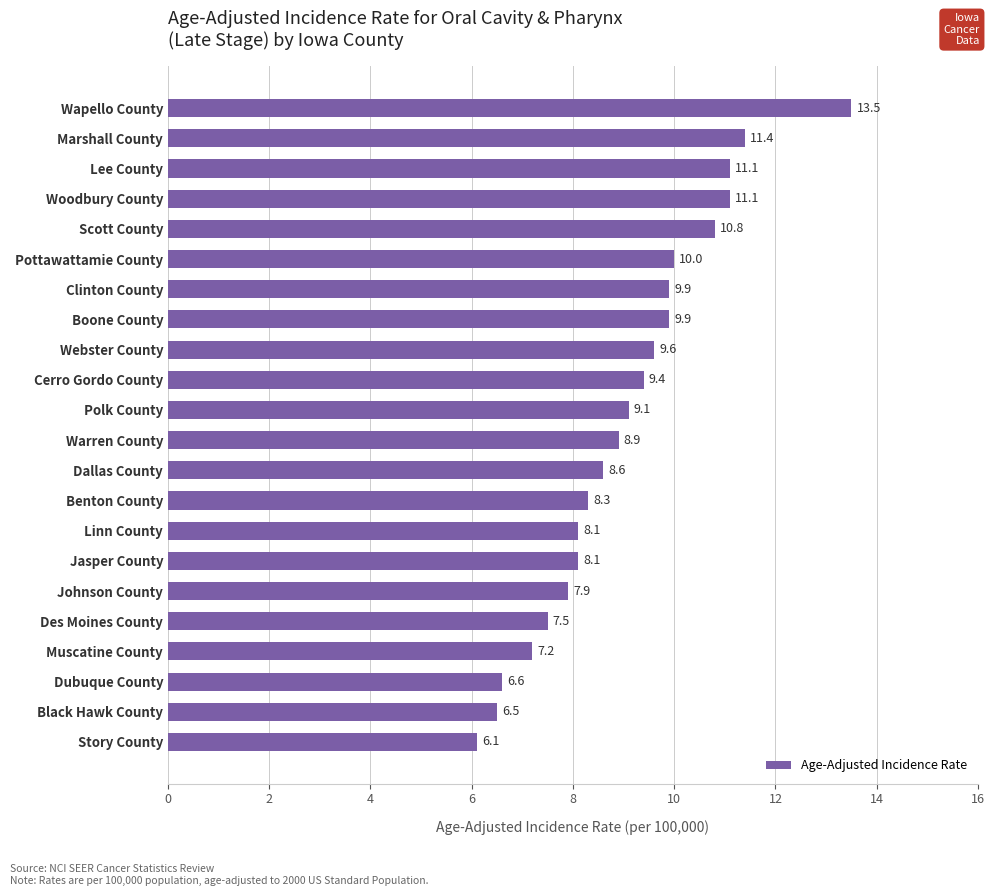

What is the greatest value displayed?

13.5